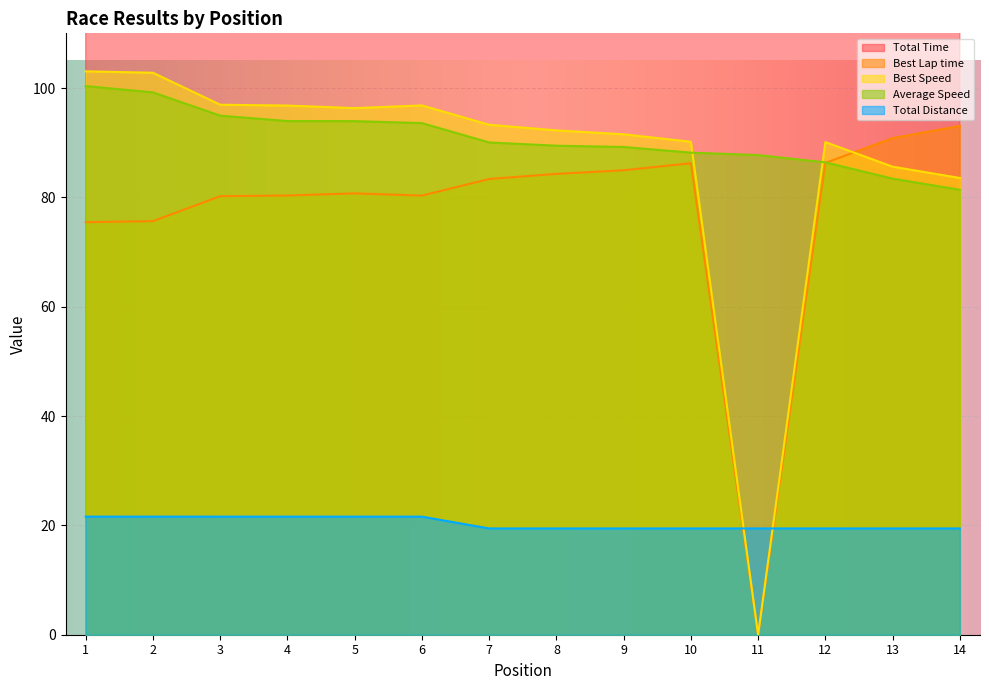

What are all the series names shown in the legend?

Total Time, Best Lap time, Best Speed, Average Speed, Total Distance